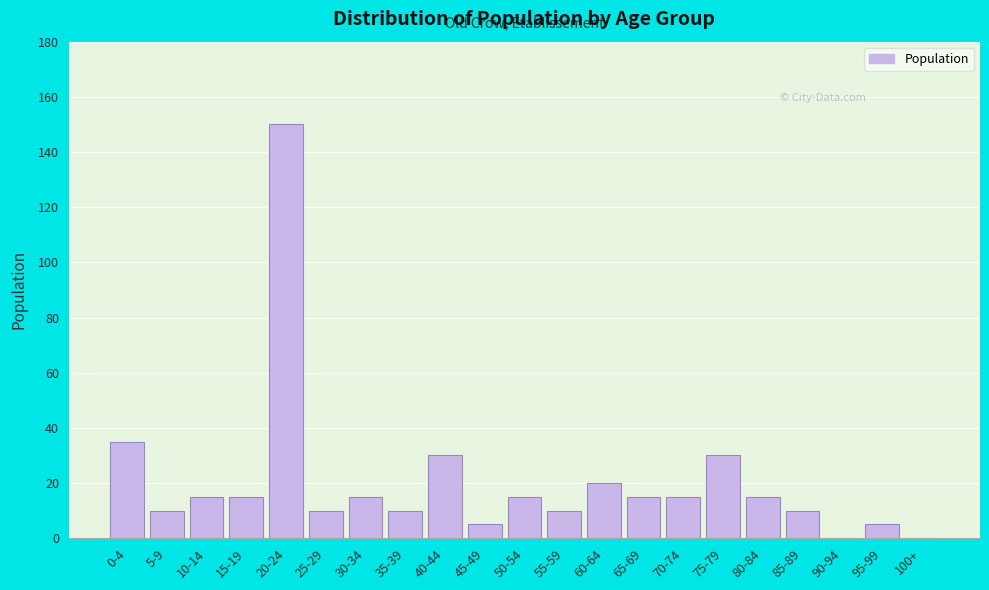

Reading left to right, extract all data points from this chart.

0-4=35	5-9=10	10-14=15	15-19=15	20-24=150	25-29=10	30-34=15	35-39=10	40-44=30	45-49=5	50-54=15	55-59=10	60-64=20	65-69=15	70-74=15	75-79=30	80-84=15	85-89=10	90-94=0	95-99=5	100+=0